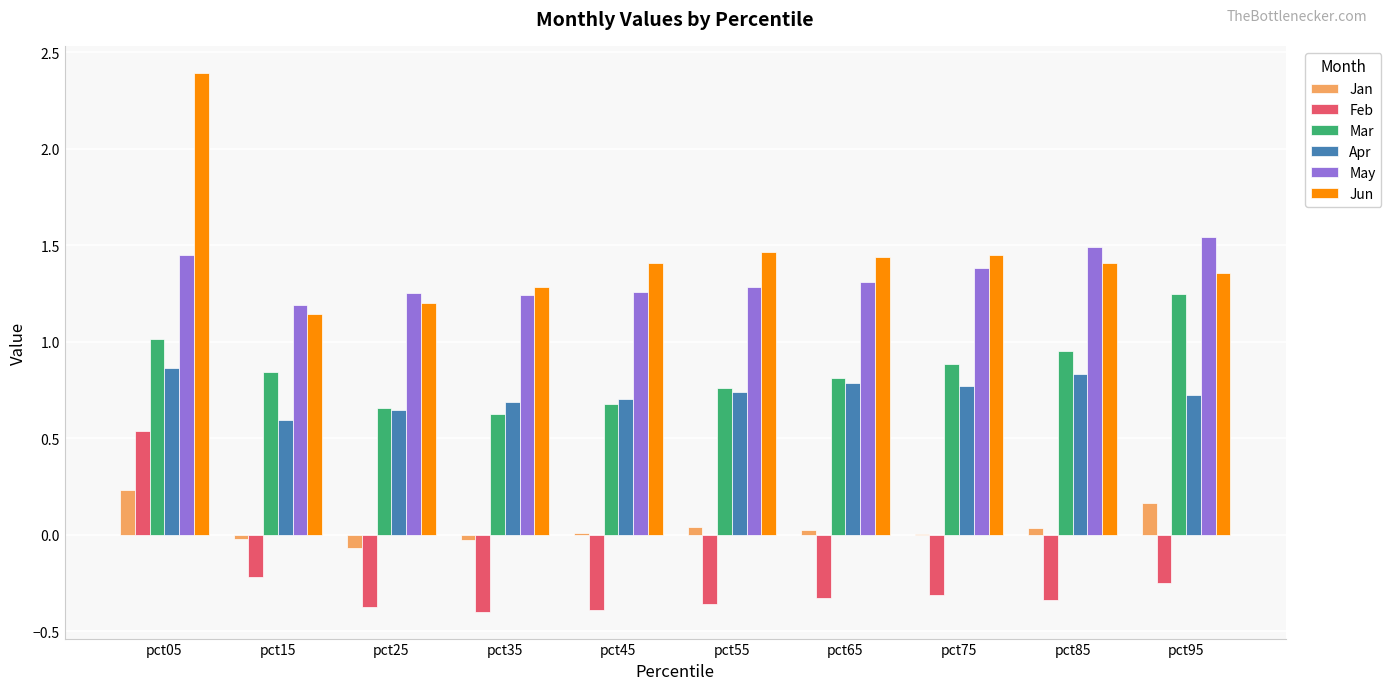

The Mar series shows 0.3 at pct85. True or false?

False